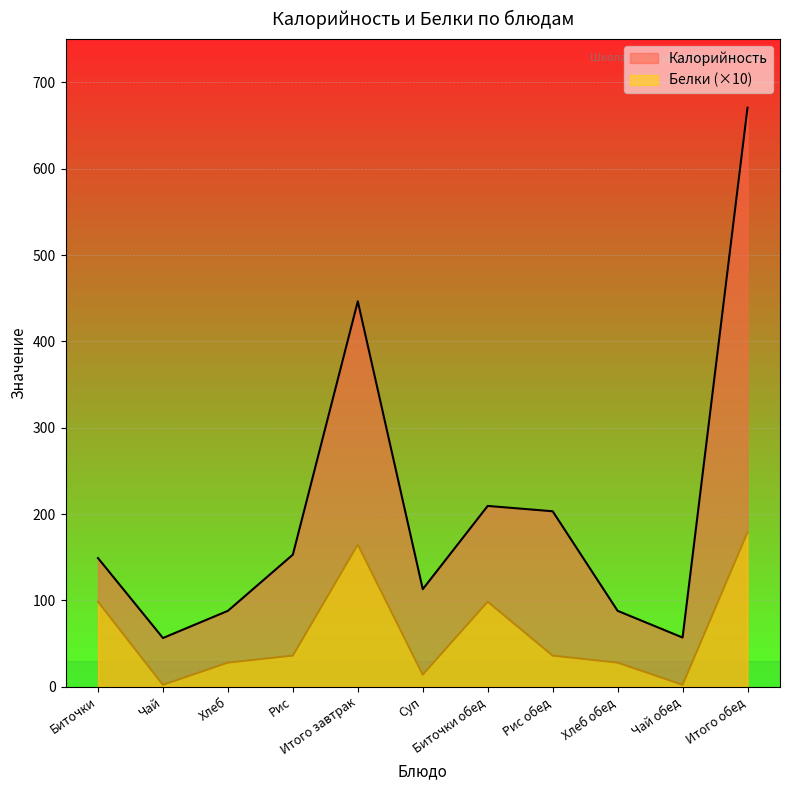

How many values in the Калорийность series are below 149?

5